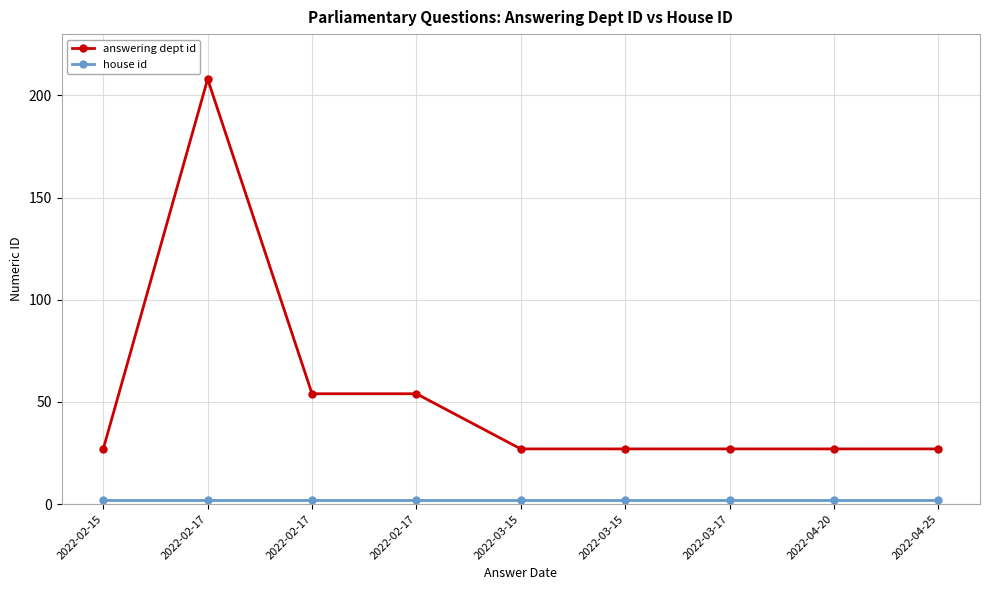

Rank the categories by house id value from highest to lowest.

2022-02-15, 2022-02-17, 2022-02-17, 2022-02-17, 2022-03-15, 2022-03-15, 2022-03-17, 2022-04-20, 2022-04-25